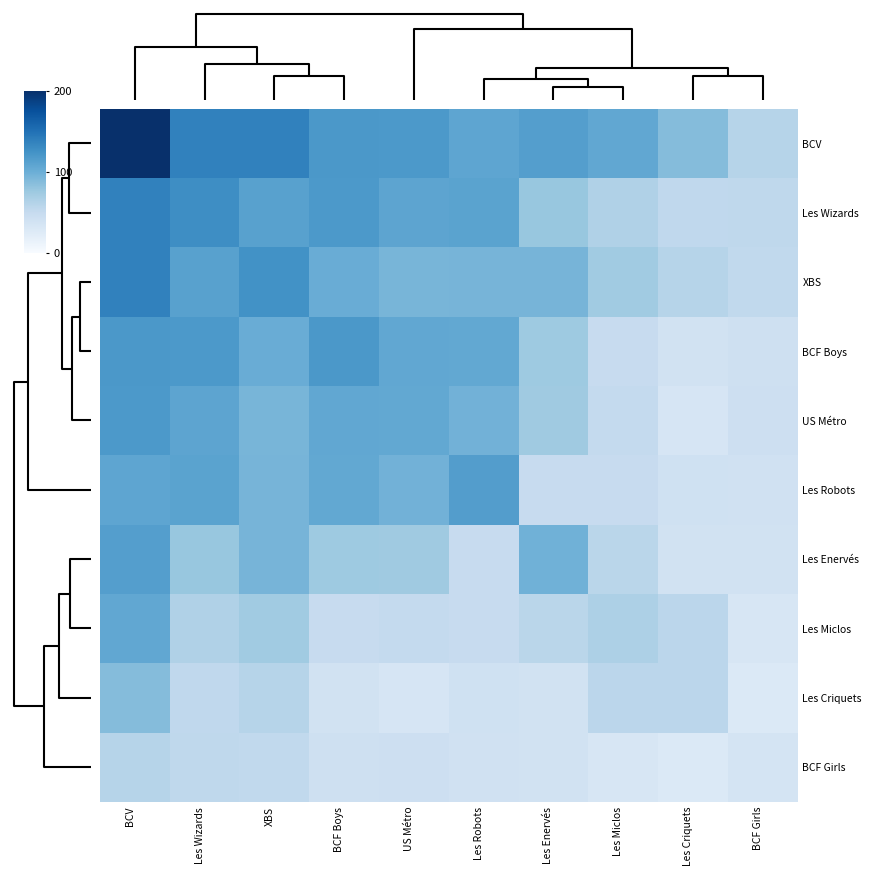

At which category is the sum across all series the highest?

BCV